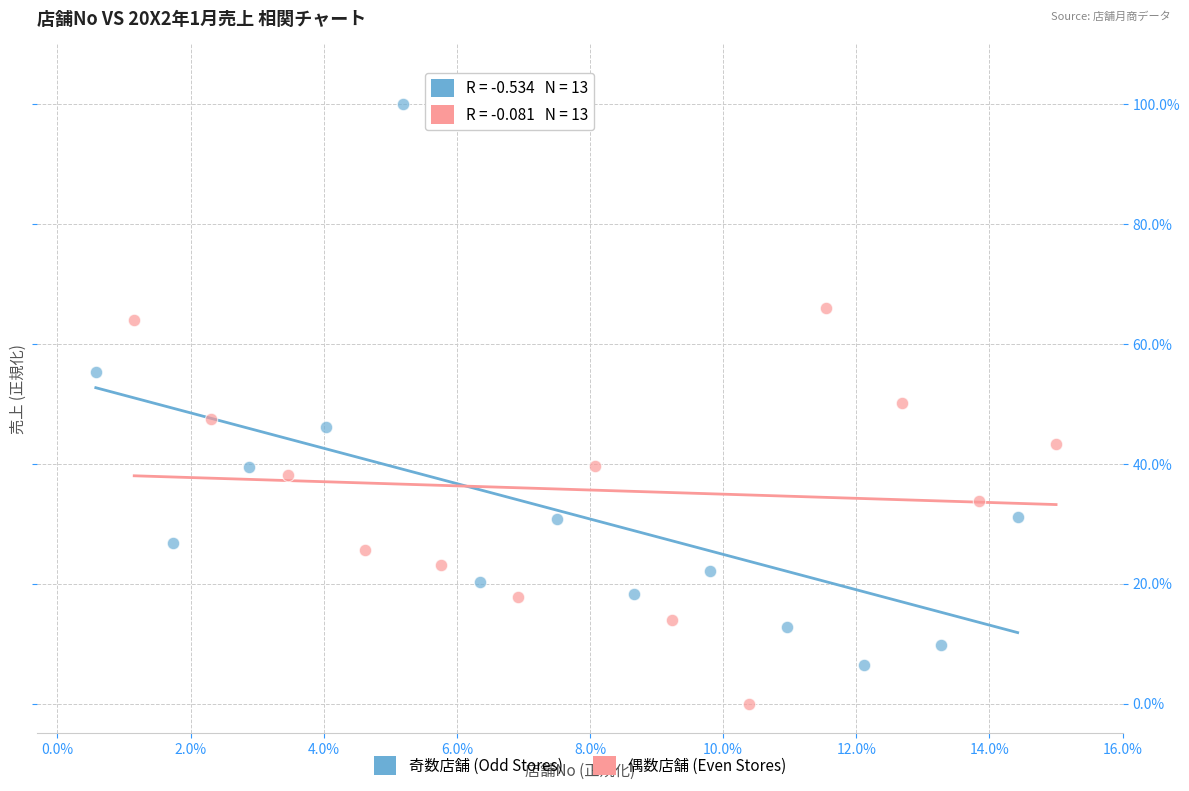

Which series reaches the maximum Y coordinate?

奇数店舗 (Odd Stores)